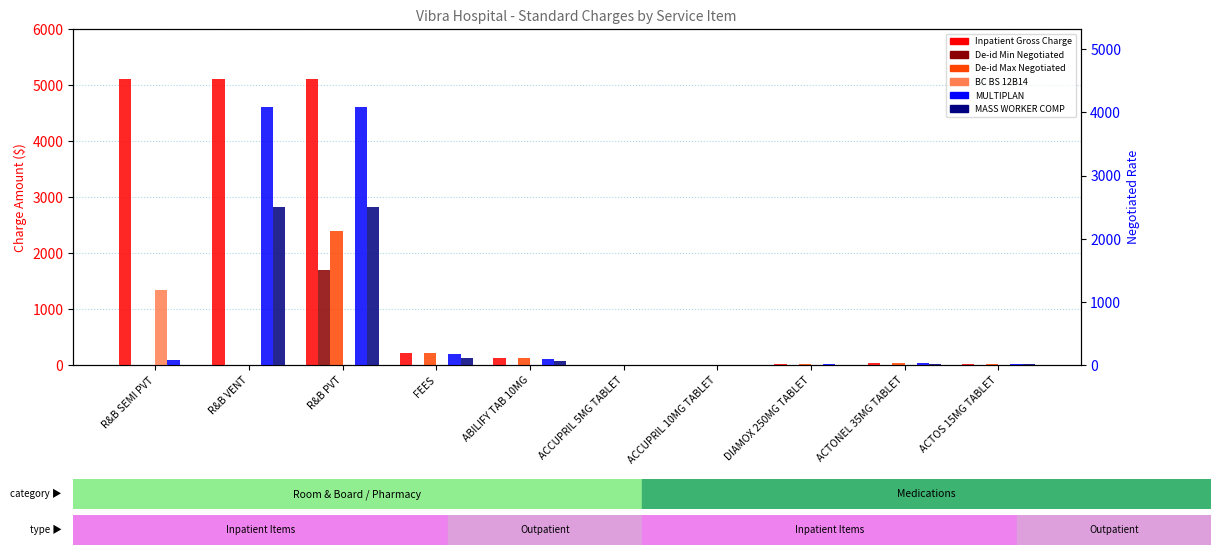

What are all the series names shown in the legend?

Inpatient Gross Charge, De-id Min Negotiated, De-id Max Negotiated, BC BS 12B14, MULTIPLAN, MASS WORKER COMP